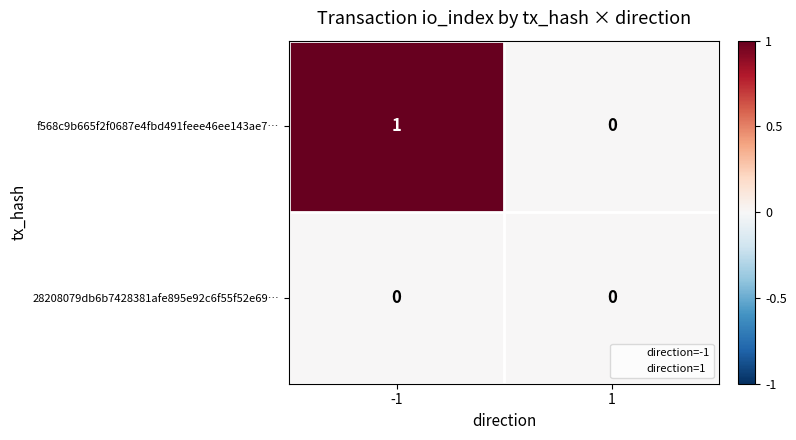

Reading right to left, transcribe all the data shown in this chart.

f568c9b665f2f0687e4fbd491feee46ee143ae7…: 1=0	-1=1
28208079db6b7428381afe895e92c6f55f52e69…: 1=0	-1=0